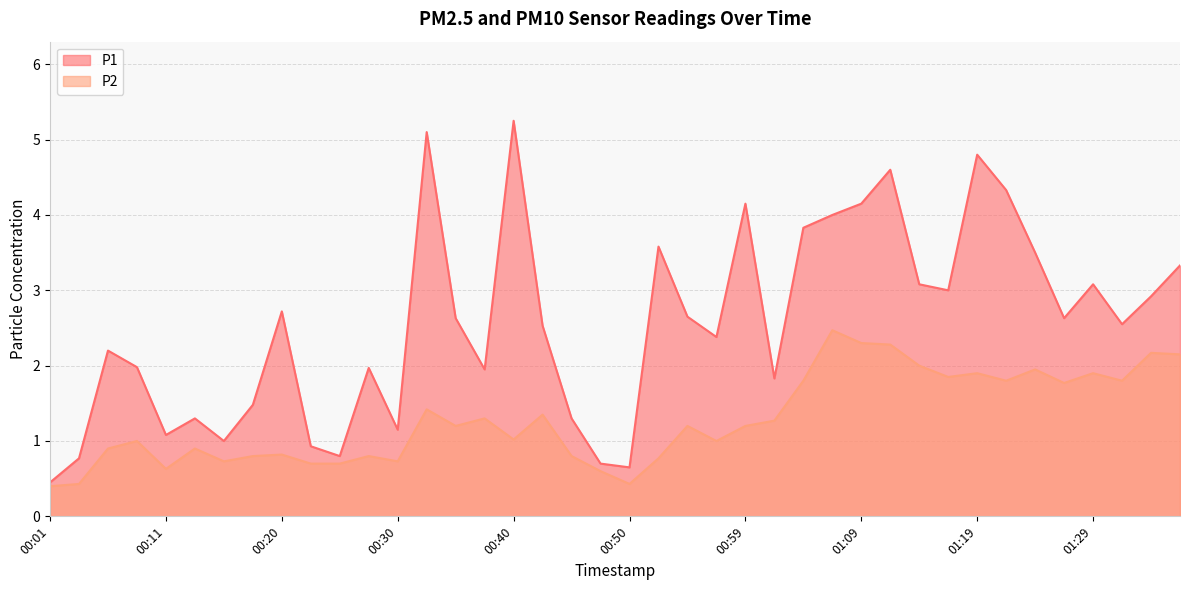

True or false: P1 has a value of 2.6 at 00:35.

True